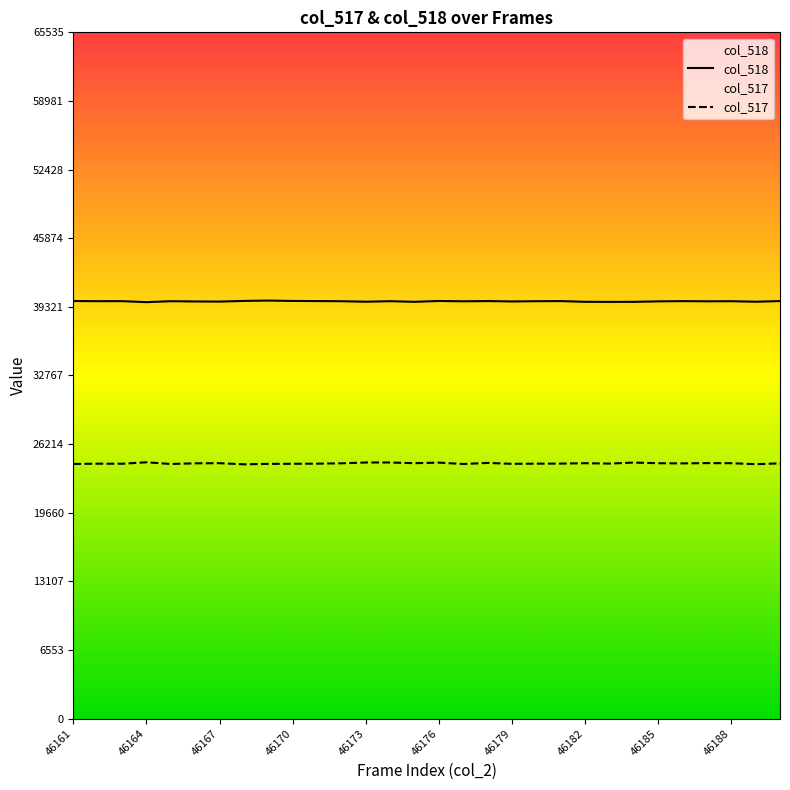

What is the smallest value displayed?

24284